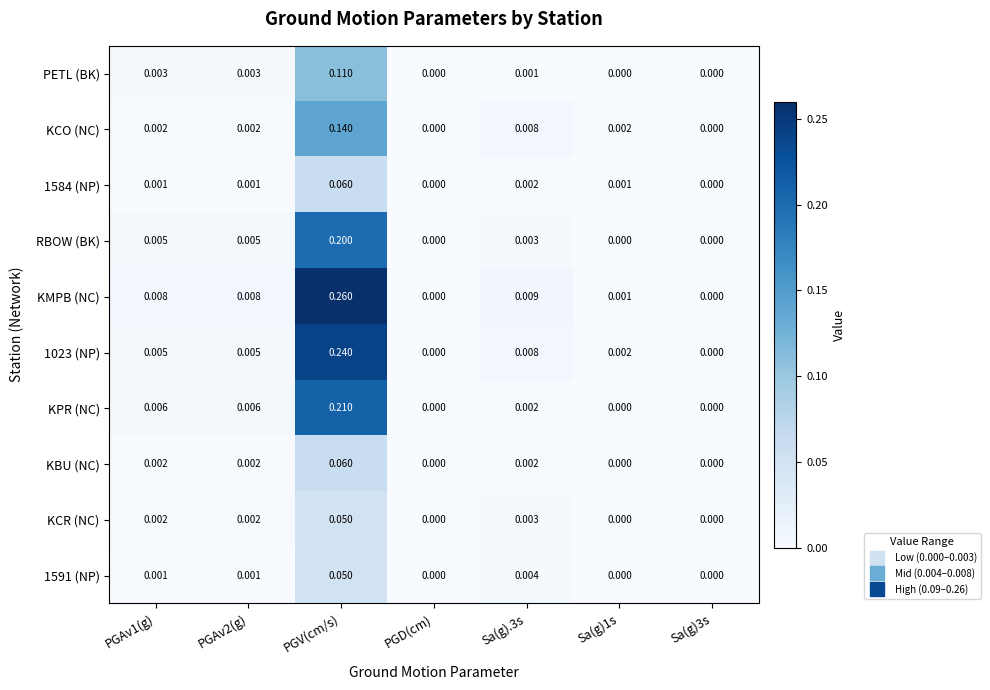

At which category is the sum across all series the highest?

PGV(cm/s)